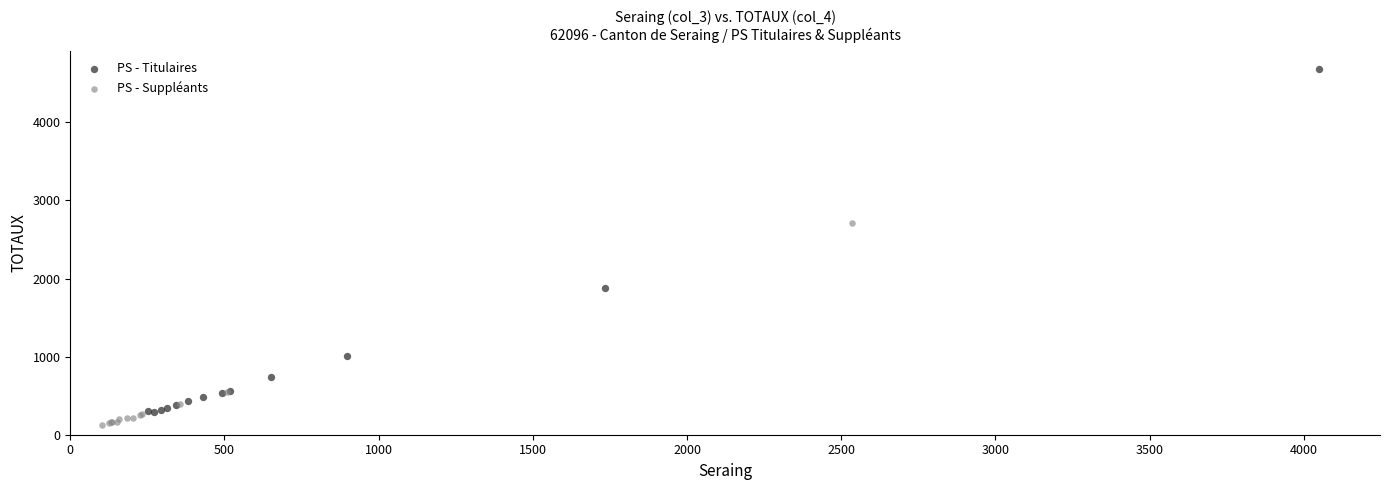

What are all the series names shown in the legend?

PS - Titulaires, PS - Suppléants